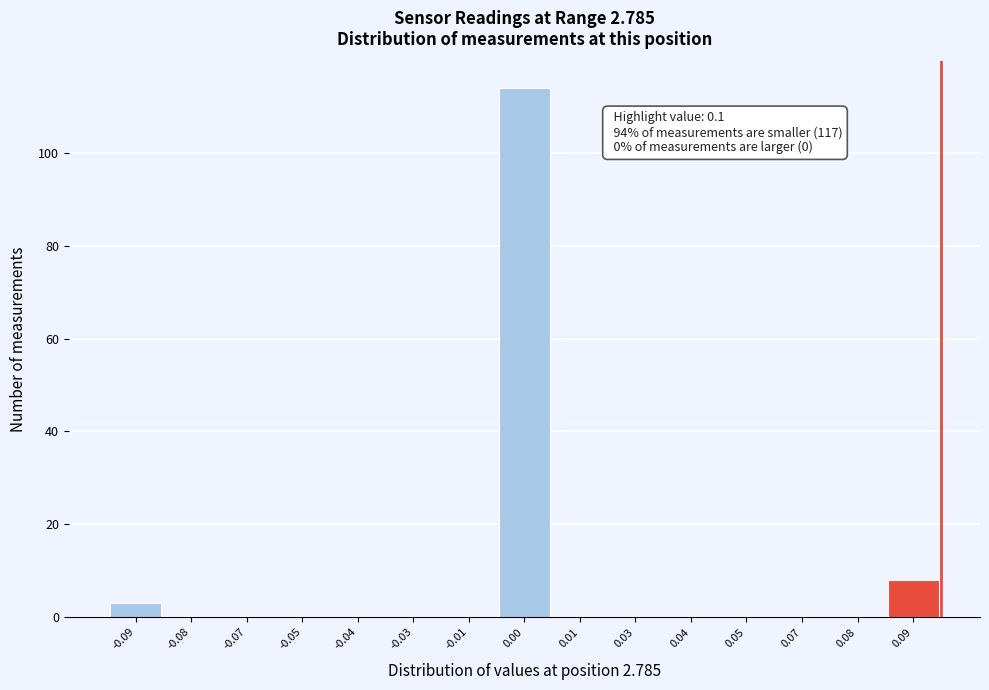

Reading left to right, transcribe all the data shown in this chart.

-0.09=3	-0.08=0	-0.07=0	-0.05=0	-0.04=0	-0.03=0	-0.01=0	0.00=114	0.01=0	0.03=0	0.04=0	0.05=0	0.07=0	0.08=0	0.09=8